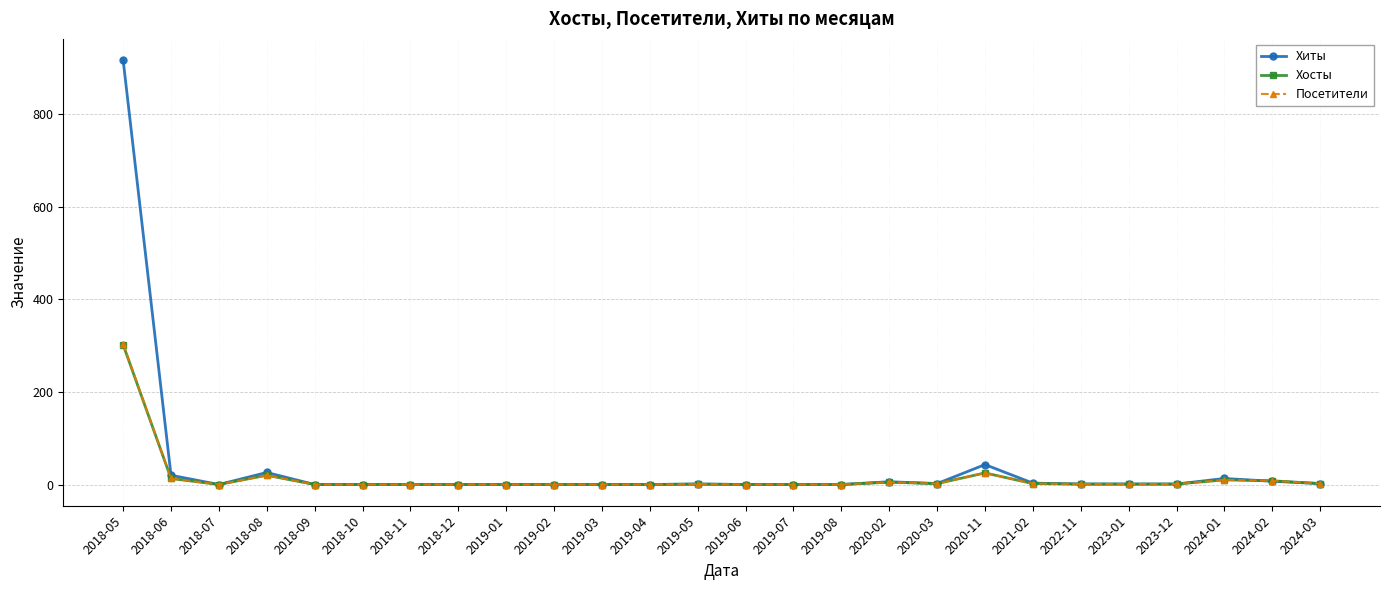

What is the label of the 6th point from the right?

2022-11